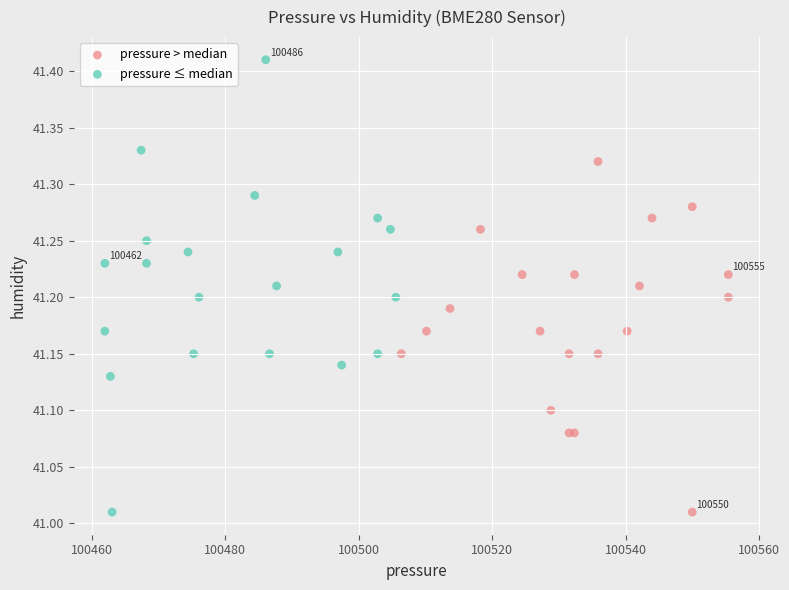

Which series reaches the maximum Y coordinate?

pressure ≤ median